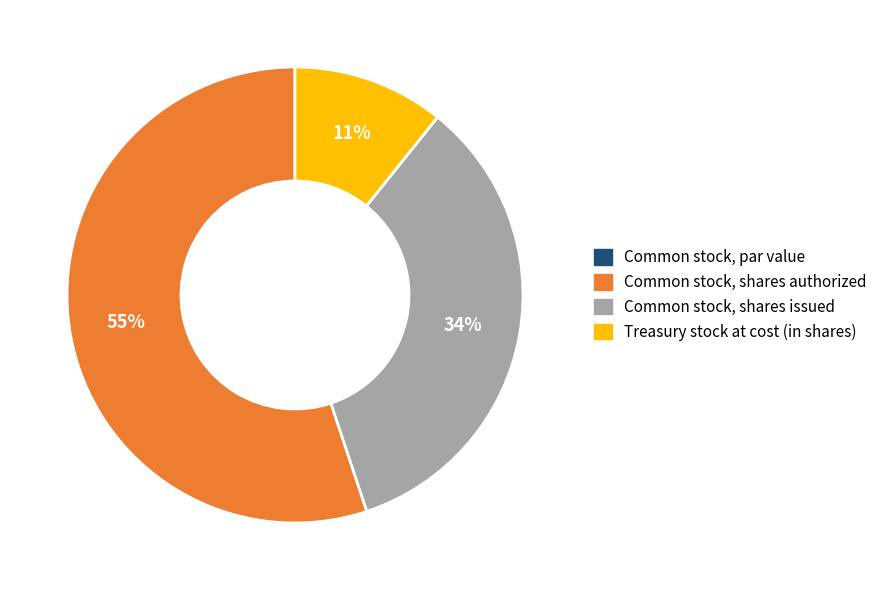

Which slice is the largest?

Common stock, shares authorized